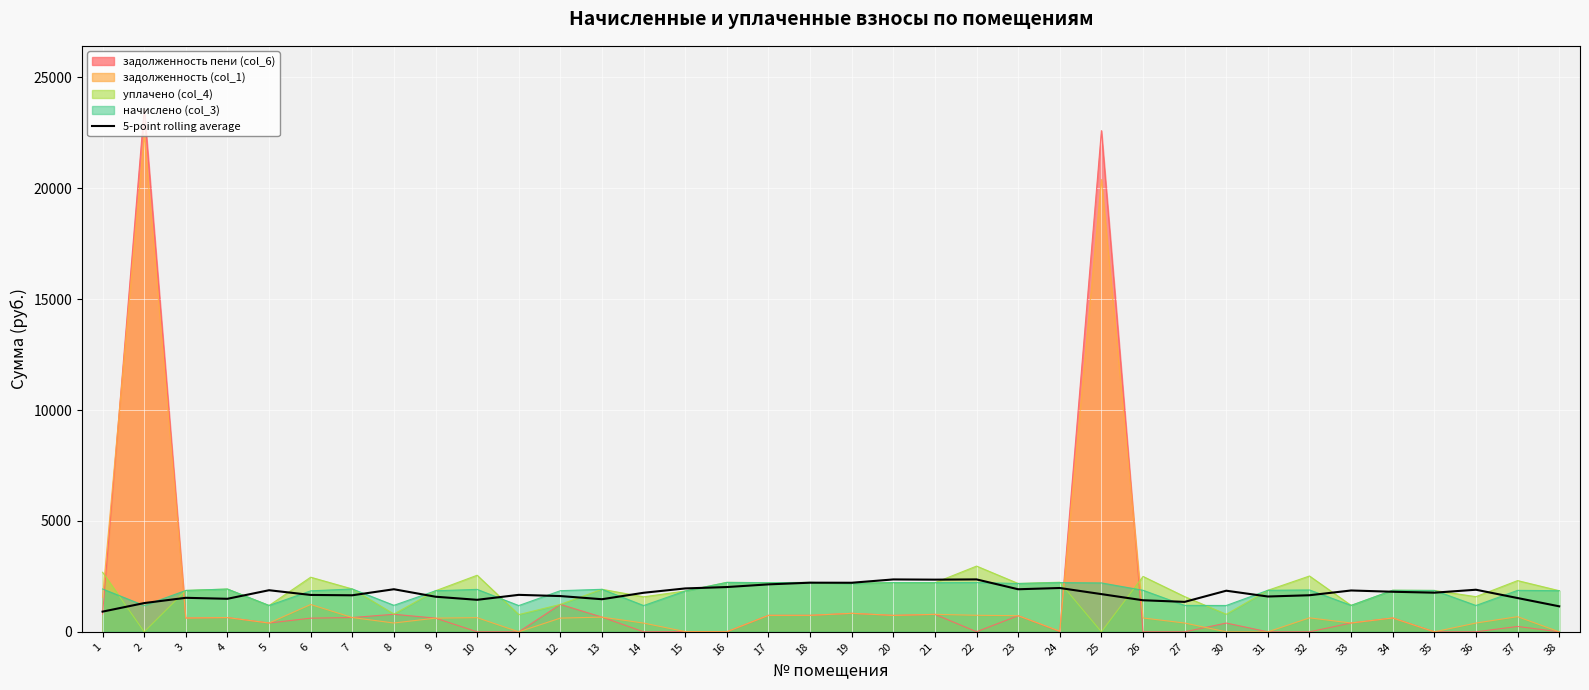

List the labels in order of value, largest first.

22, 20, 21, 18, 19, 17, 16, 24, 15, 8, 23, 36, 5, 33, 30, 34, 35, 14, 25, 11, 6, 32, 7, 12, 31, 9, 3, 37, 4, 13, 10, 26, 27, 2, 38, 1